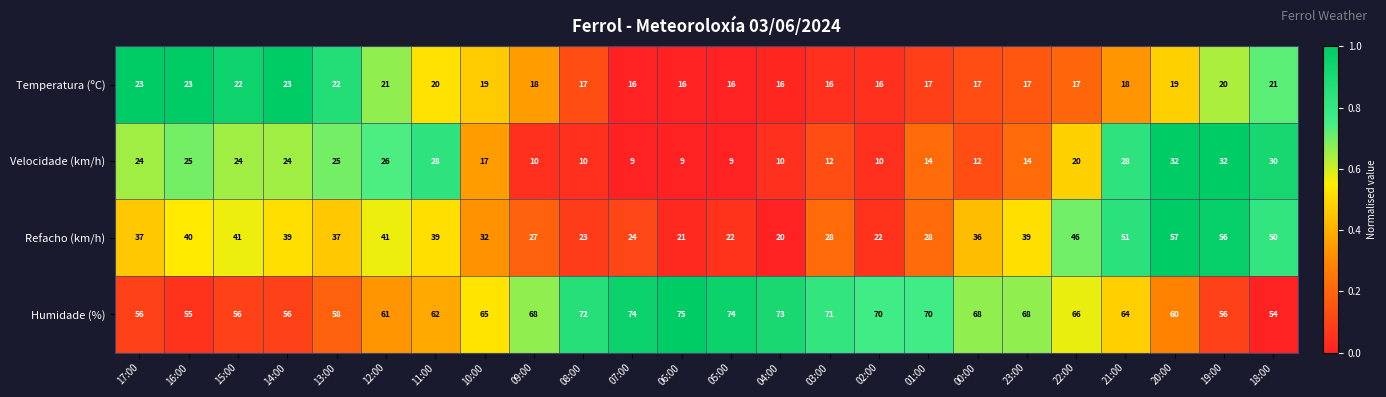

At 20:00, list the series in order from smallest to largest.

Temperatura (ºC), Velocidade (km/h), Refacho (km/h), Humidade (%)